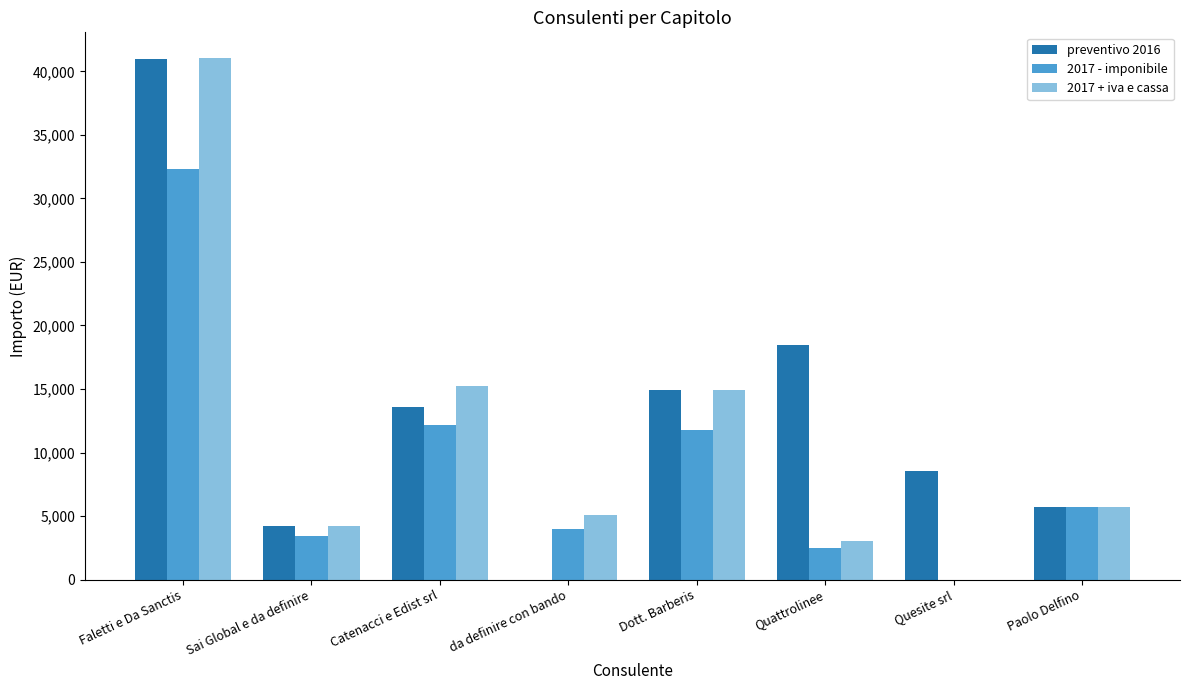

How many groups of bars are there?

8